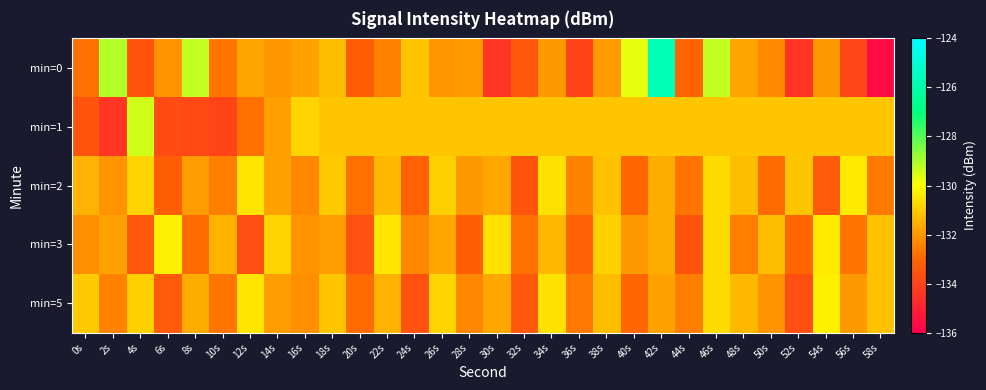

Reading right to left, extract all data points from this chart.

min=0: 58s=-135.6	56s=-133.9	54s=-132.0	52s=-134.4	50s=-132.3	48s=-131.8	46s=-129.3	44s=-133.1	42s=-125.7	40s=-129.7	38s=-132.0	36s=-134.0	34s=-132.0	32s=-133.4	30s=-134.4	28s=-132.0	26s=-132.1	24s=-131.1	22s=-132.4	20s=-133.2	18s=-131.3	16s=-131.8	14s=-132.0	12s=-131.7	10s=-132.7	8s=-129.3	6s=-132.1	4s=-133.5	2s=-129.1	0s=-132.8
min=1: 58s=-131.1	56s=-131.1	54s=-131.1	52s=-131.1	50s=-131.1	48s=-131.1	46s=-131.1	44s=-131.1	42s=-131.1	40s=-131.1	38s=-131.1	36s=-131.1	34s=-131.1	32s=-131.1	30s=-131.1	28s=-131.1	26s=-131.1	24s=-131.1	22s=-131.1	20s=-131.1	18s=-131.1	16s=-130.8	14s=-131.8	12s=-132.8	10s=-134.0	8s=-133.8	6s=-133.7	4s=-129.4	2s=-134.4	0s=-133.5
min=2: 58s=-132.6	56s=-130.4	54s=-133.3	52s=-131.1	50s=-132.9	48s=-131.3	46s=-130.7	44s=-132.7	42s=-131.6	40s=-133.0	38s=-131.2	36s=-132.4	34s=-130.6	32s=-133.5	30s=-131.7	28s=-132.0	26s=-130.9	24s=-133.1	22s=-131.4	20s=-132.8	18s=-131.0	16s=-132.3	14s=-131.8	12s=-130.5	10s=-132.5	8s=-131.9	6s=-133.2	4s=-130.8	2s=-132.1	0s=-131.5
min=3: 58s=-131.2	56s=-132.7	54s=-130.4	52s=-133.0	50s=-131.3	48s=-132.5	46s=-130.7	44s=-133.5	42s=-131.6	40s=-132.0	38s=-130.9	36s=-133.1	34s=-131.4	32s=-132.8	30s=-130.6	28s=-133.2	26s=-131.7	24s=-132.3	22s=-130.5	20s=-133.6	18s=-131.9	16s=-132.1	14s=-130.8	12s=-133.7	10s=-131.5	8s=-132.9	6s=-130.3	4s=-133.4	2s=-131.8	0s=-132.2
min=5: 58s=-131.2	56s=-132.0	54s=-130.3	52s=-133.7	50s=-132.1	48s=-131.4	46s=-130.7	44s=-132.5	42s=-131.8	40s=-133.0	38s=-131.3	36s=-132.6	34s=-130.6	32s=-133.4	30s=-131.7	28s=-132.3	26s=-130.8	24s=-133.6	22s=-131.5	20s=-132.9	18s=-131.1	16s=-132.2	14s=-131.9	12s=-130.5	10s=-132.7	8s=-131.6	6s=-133.3	4s=-130.9	2s=-132.4	0s=-131.0